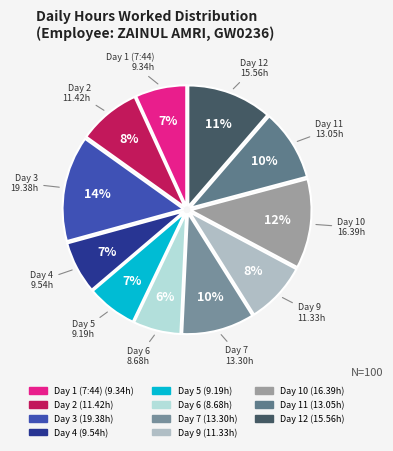

Do Day 12 and Day 4 together represent more than half of the pie?

No